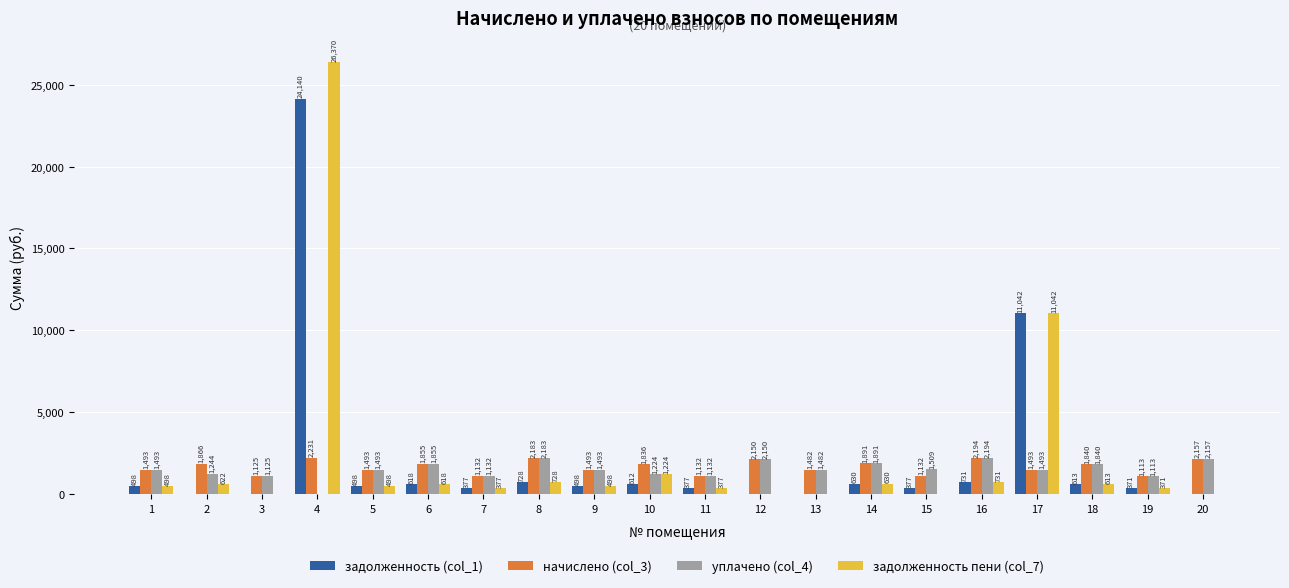

How many values in the уплачено (col_4) series exceed 1493?

12